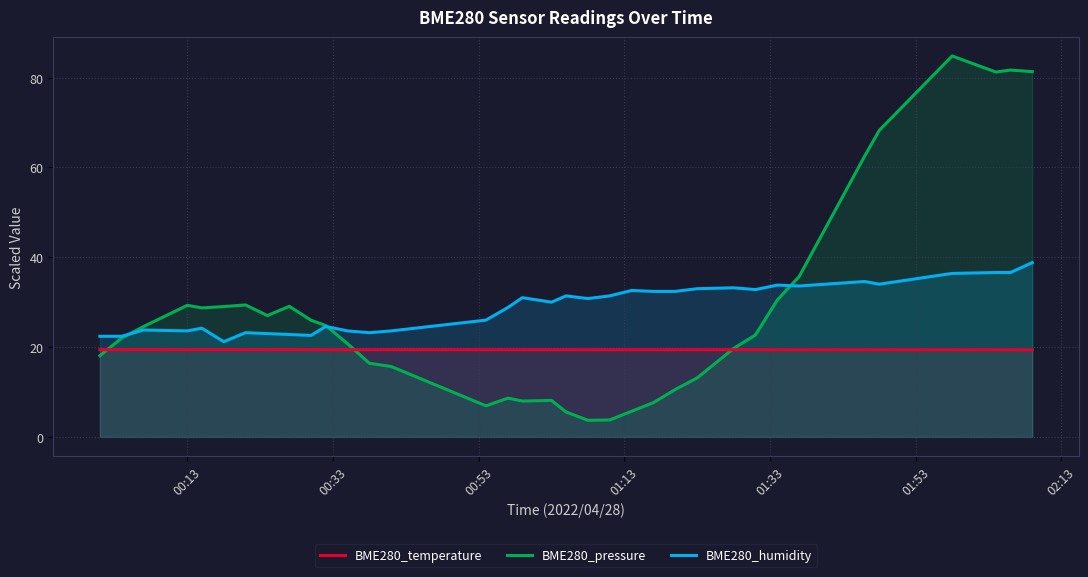

List the series in order of their peak value, highest first.

BME280_pressure, BME280_humidity, BME280_temperature